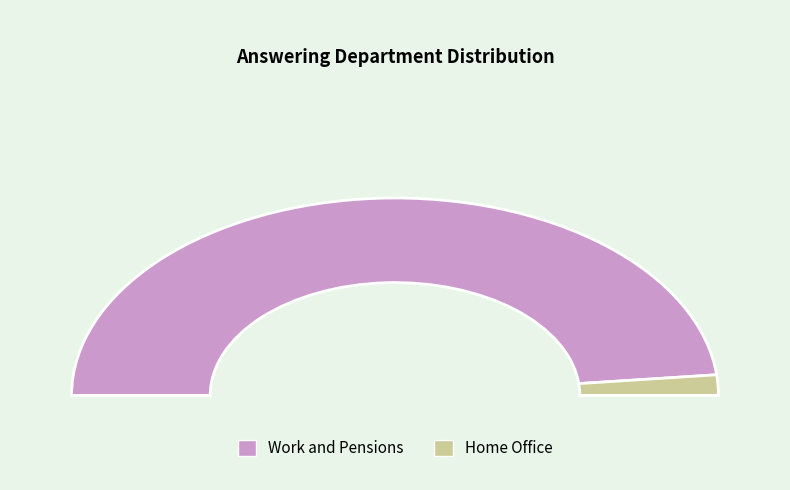

Rank the categories by value from lowest to highest.

Home Office, Work and Pensions